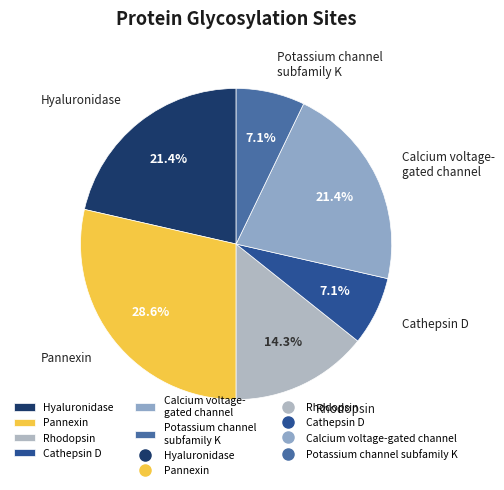

Which category has the biggest portion of the pie?

Pannexin